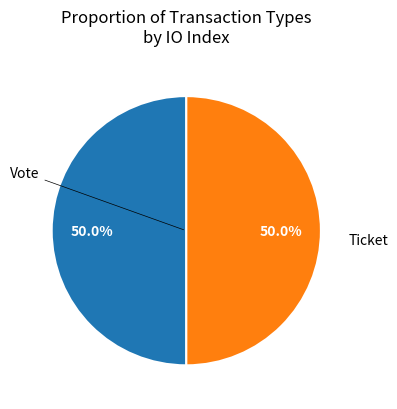

What is the total percentage of Ticket and Vote?

100.0%